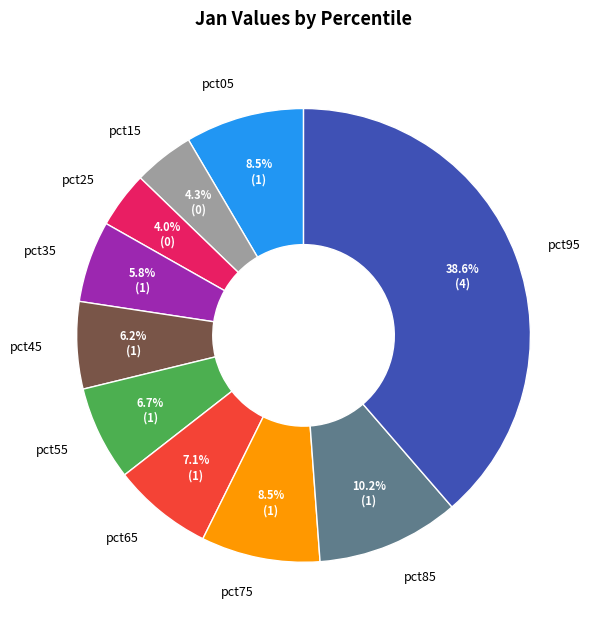

Which has a higher value, pct75 or pct15?

pct75